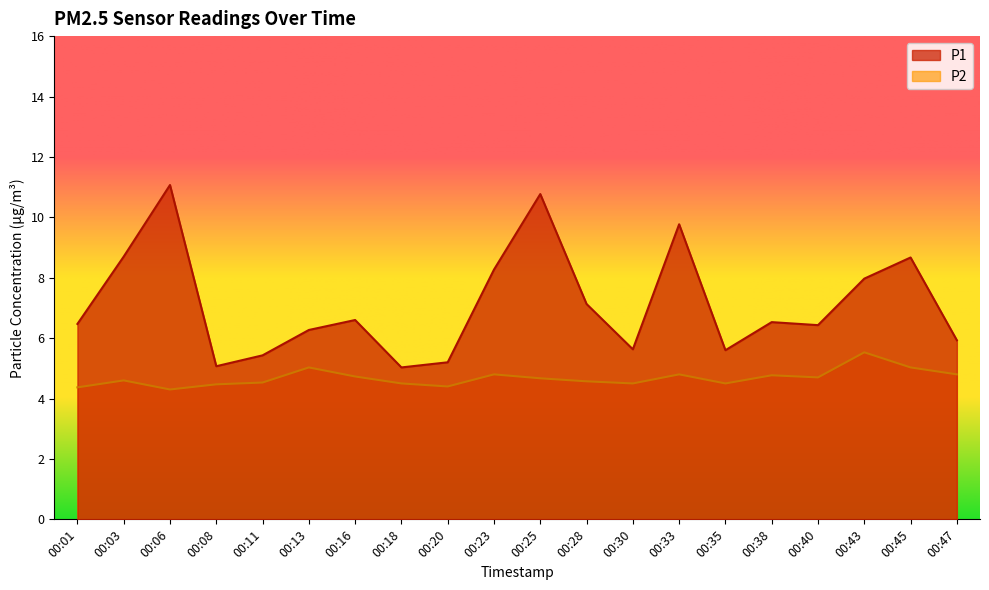

What is the difference between the maximum and minimum values in the P2 series?

1.2